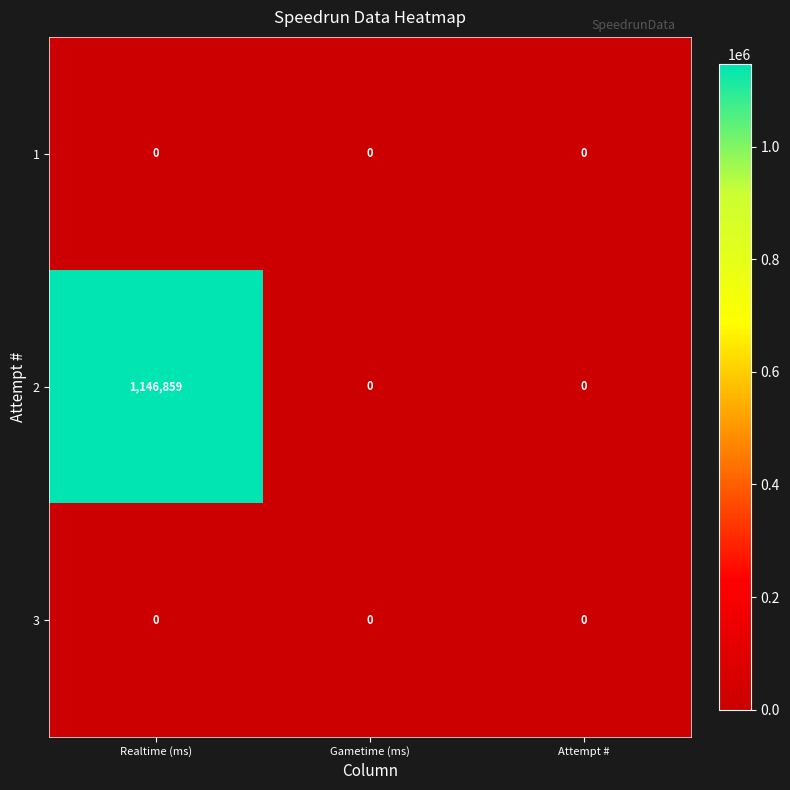

Which series has the widest spread of values?

2